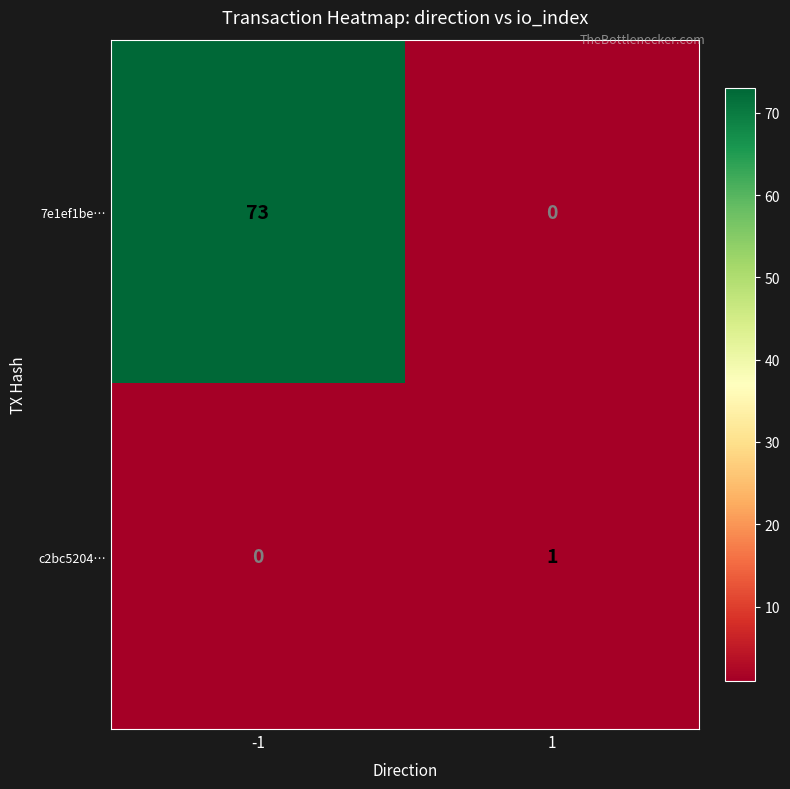

What is the sum of all 7e1ef1be… values?

73